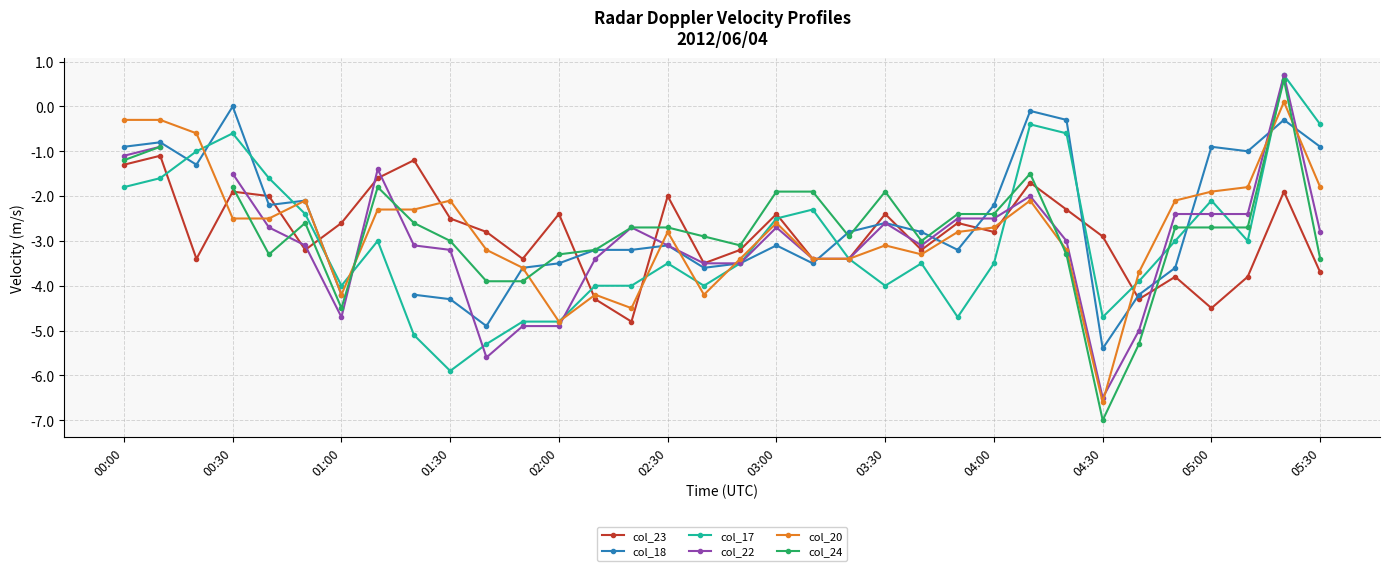

Read the col_17 value at 04:00.

-3.5